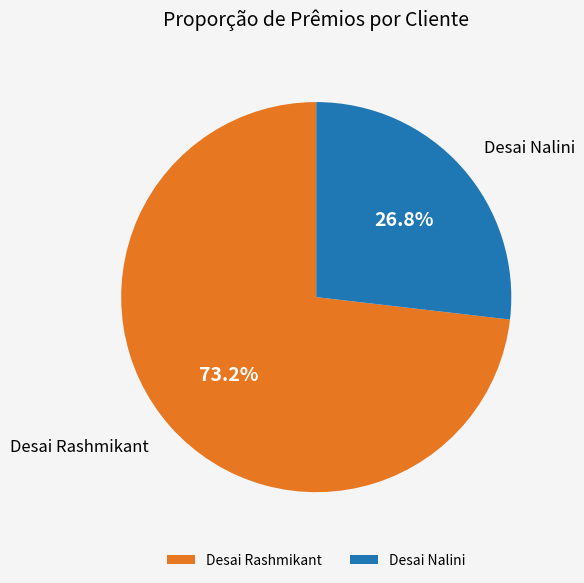

How many segments does this pie chart have?

2